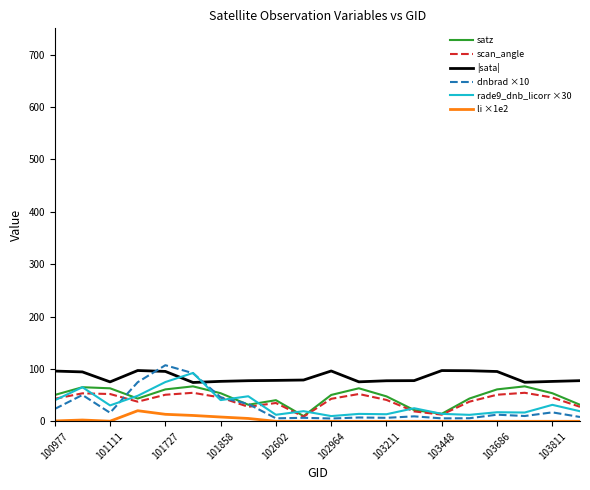

Which series has the largest total across all categories?

|sata|